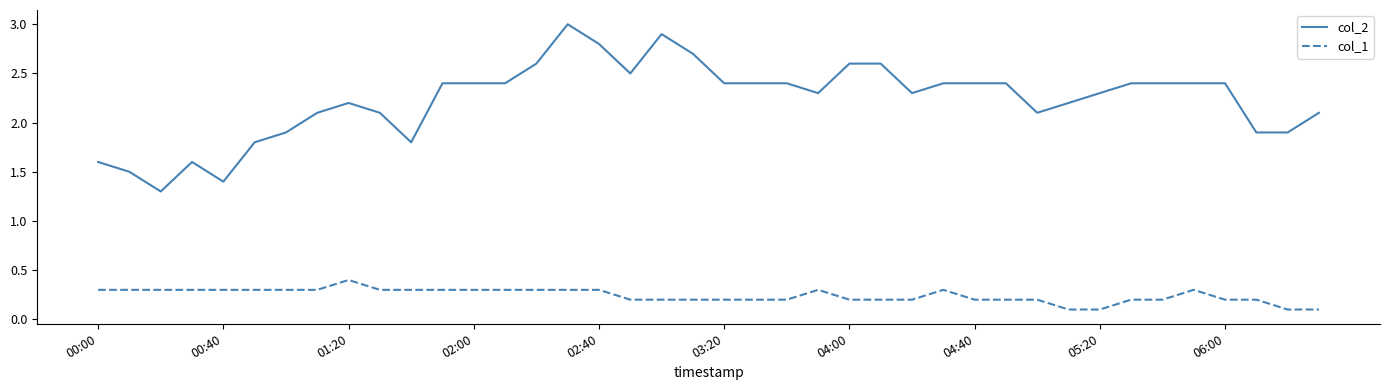

What is the highest value of the col_1 series?

0.4